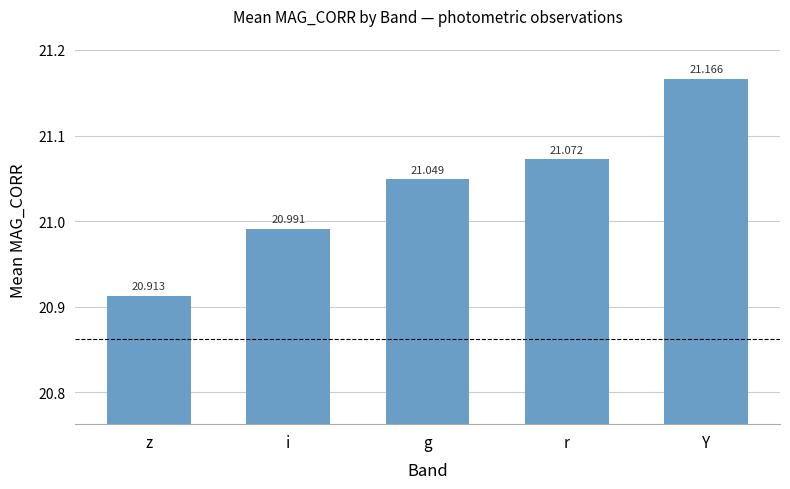

Does the chart contain any negative values?

No